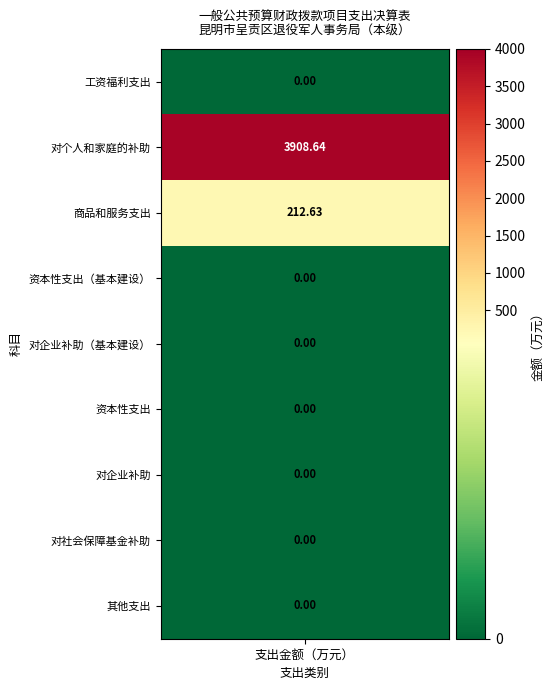

How many values are above zero?

2